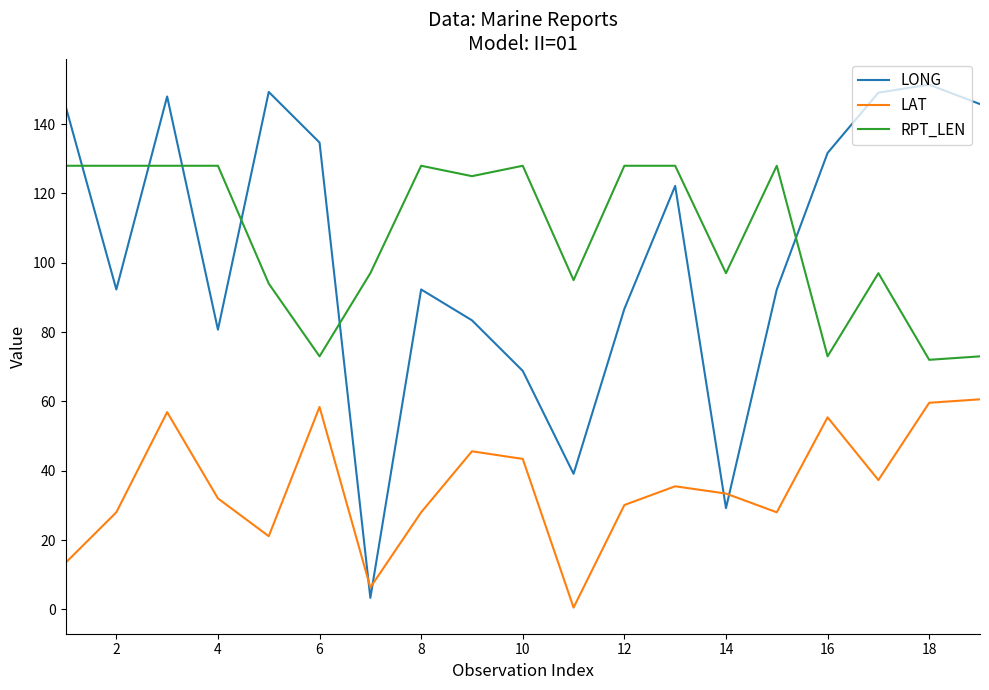

Rank the series by their maximum value, from lowest to highest.

LAT, RPT_LEN, LONG